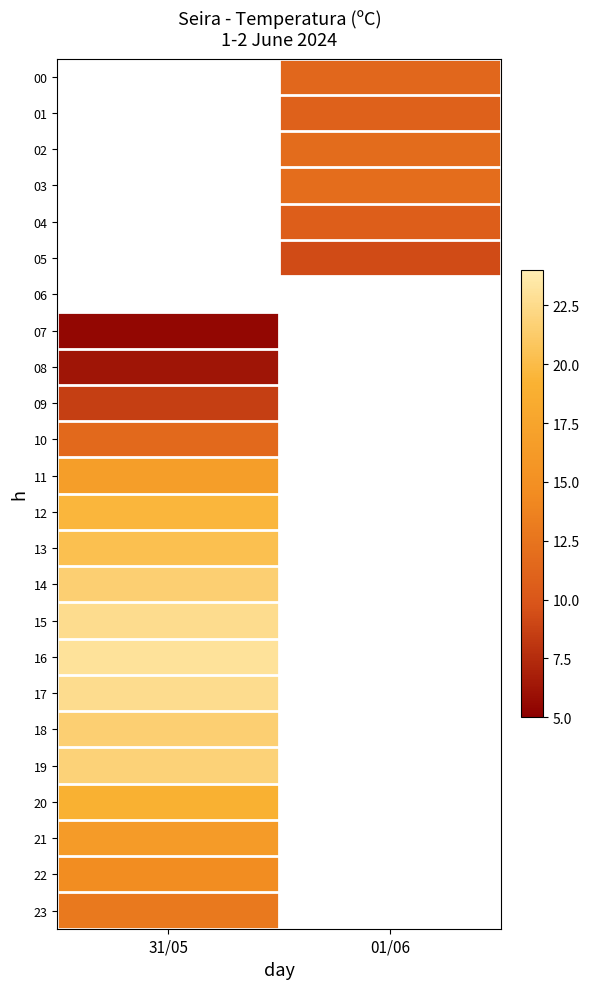

What is the smallest value displayed?

5.5